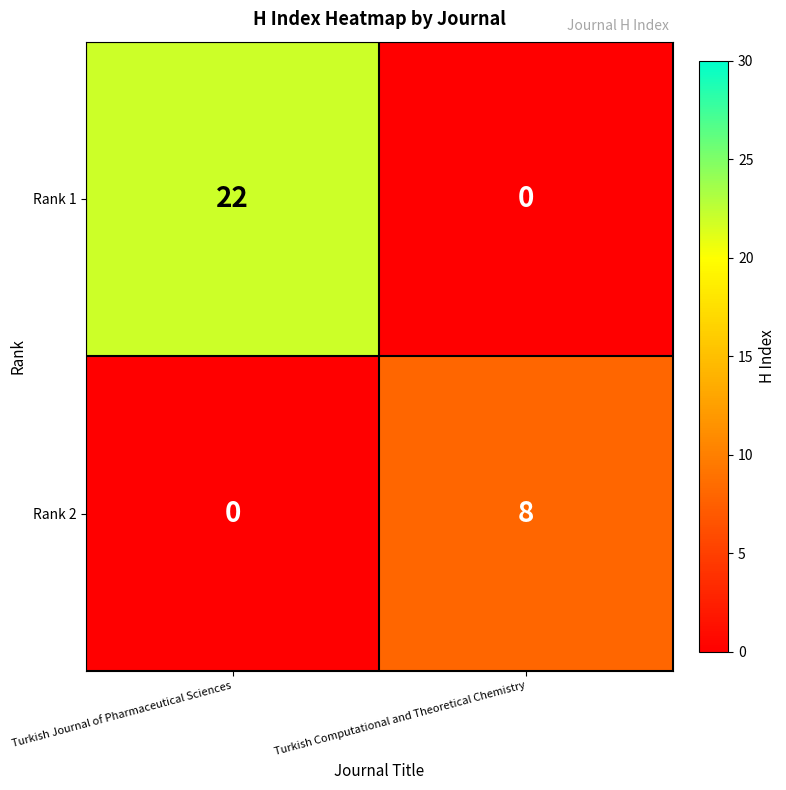

Which series has the largest total across all categories?

Rank 1